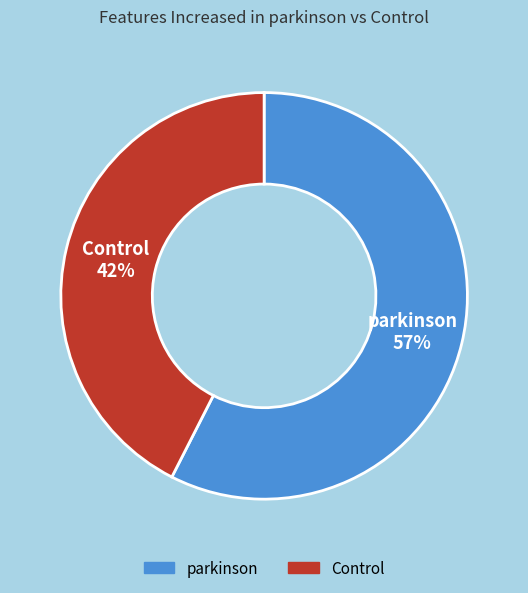

To the nearest percent, what is the combined percentage of Control and parkinson?

100%